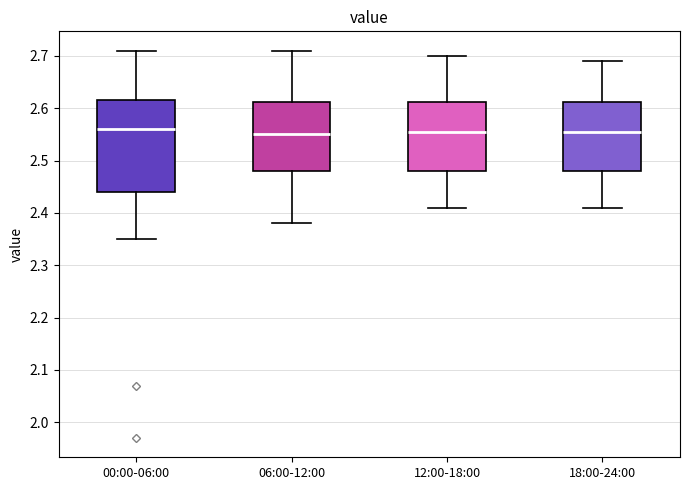

Reading left to right, read every box against the y-axis: the position of its median line, the range the box covers, and the ends of its whiskers. The values are not printed on the chart, so give them approximately, as read against the axis.

00:00-06:00: median 2.56, box 2.44 to 2.62, whiskers 2.35 to 2.71
06:00-12:00: median 2.55, box 2.48 to 2.61, whiskers 2.38 to 2.71
12:00-18:00: median 2.56, box 2.48 to 2.61, whiskers 2.41 to 2.70
18:00-24:00: median 2.56, box 2.48 to 2.61, whiskers 2.41 to 2.69